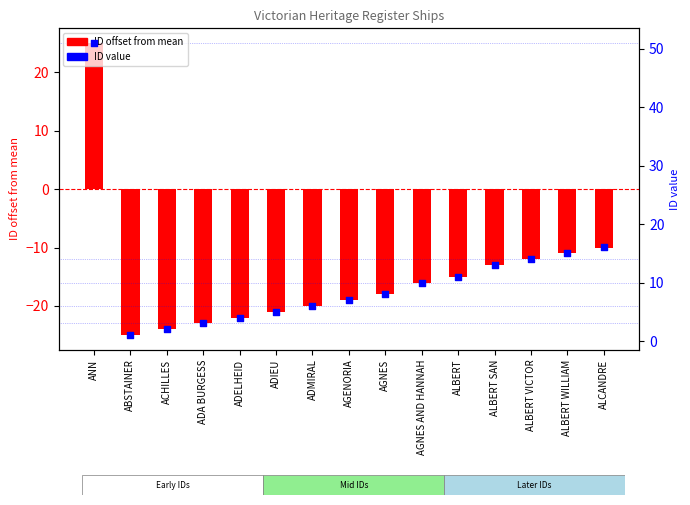

At which category is the sum across all series the highest?

ANN